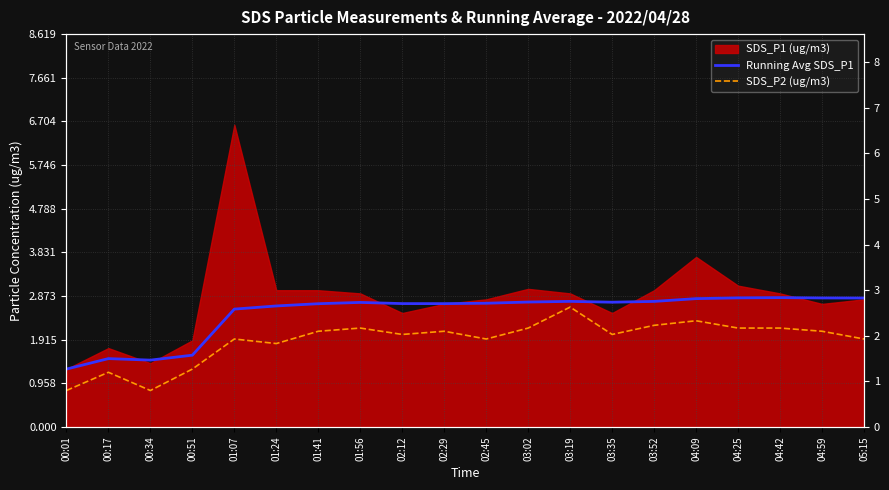

What is the sum of the Running Avg SDS_P1 values at 02:29 and 04:42?

5.5